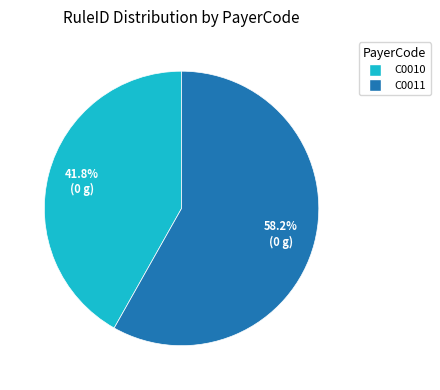

Is there any slice that represents more than half of the pie?

Yes